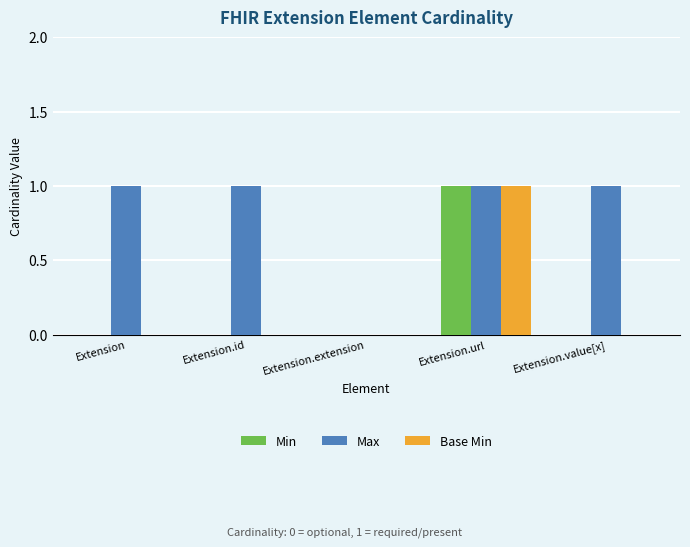

Are the bars grouped side by side (vs. stacked)?

Yes